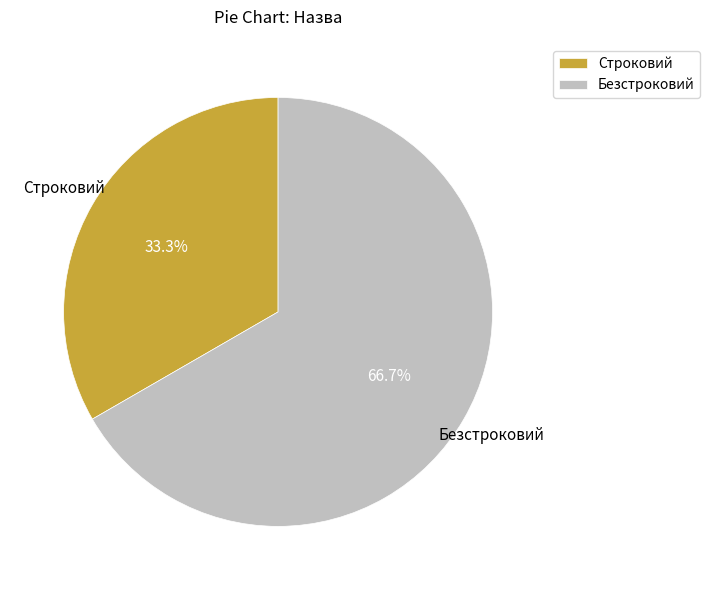

To the nearest percent, what is the difference between the Строковий and Безстроковий slice percentages?

33%